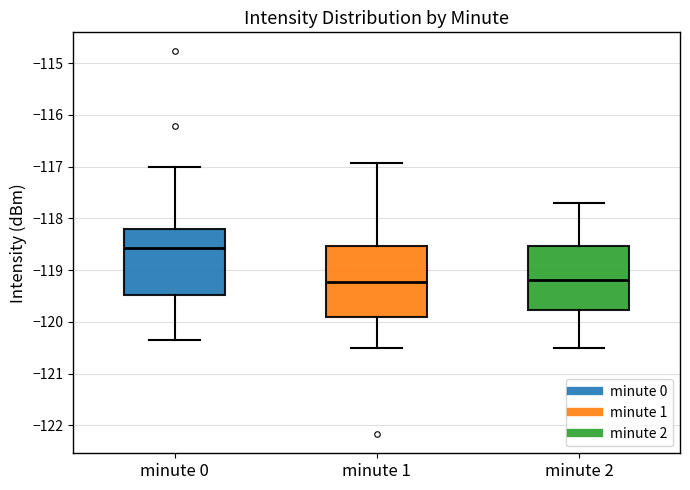

Which box is the tallest, from its lower edge to its upper edge?

minute 1